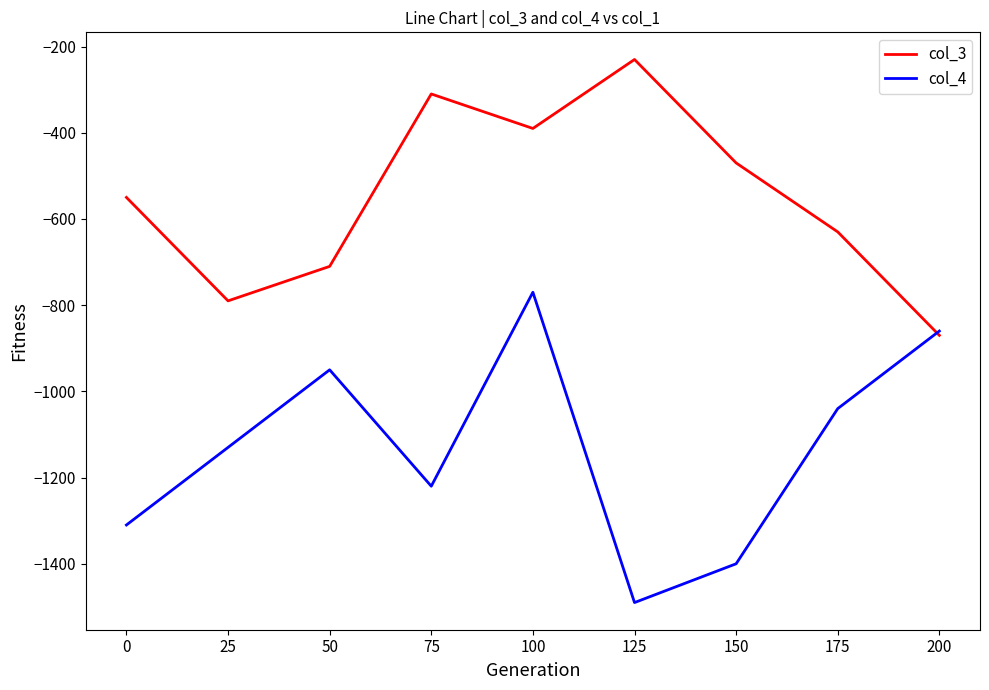

How many intersections are there between col_3 and col_4?

1